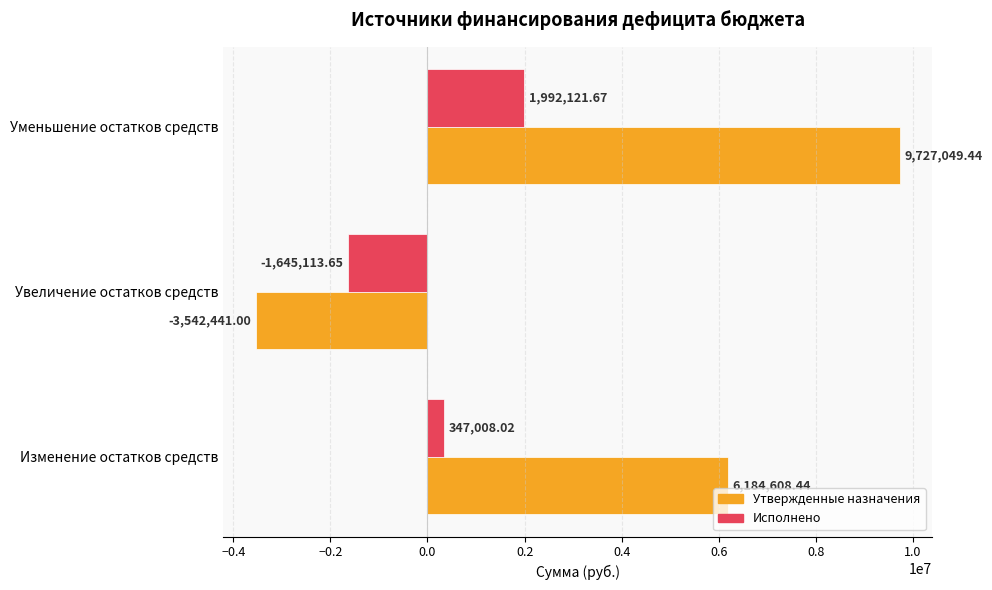

Which category has the highest value across all series?

Уменьшение остатков средств